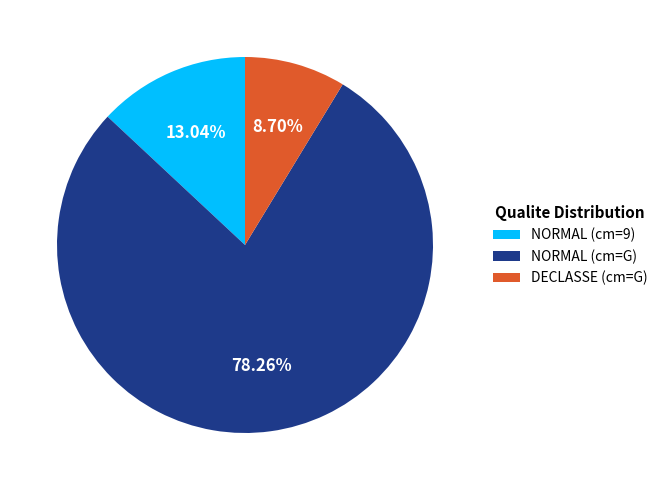

Count the number of slices in the pie.

3